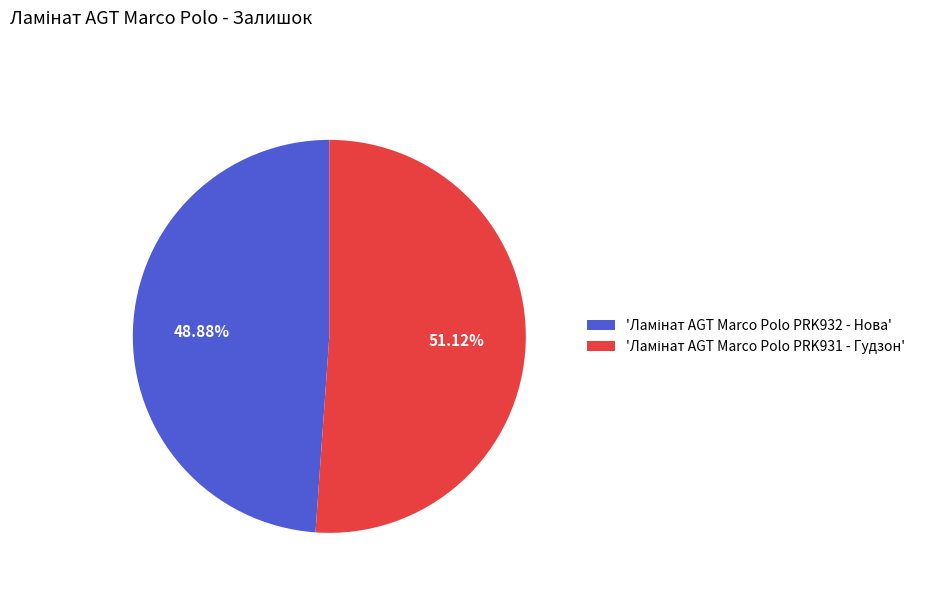

Is there any slice that represents more than half of the pie?

Yes